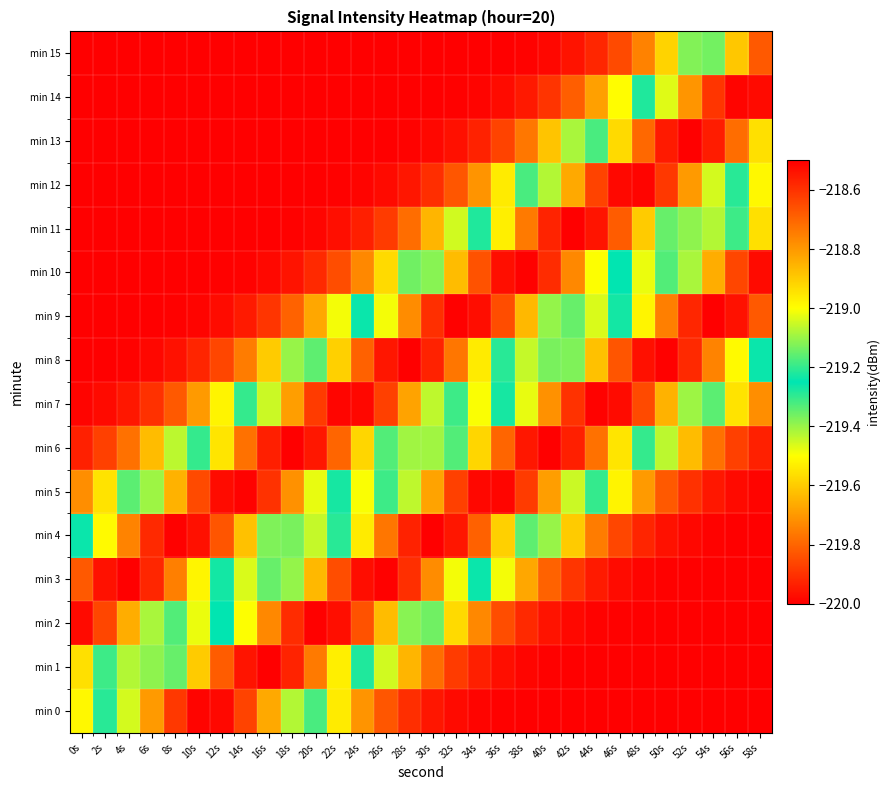

At which category is the sum across all series the highest?

36s